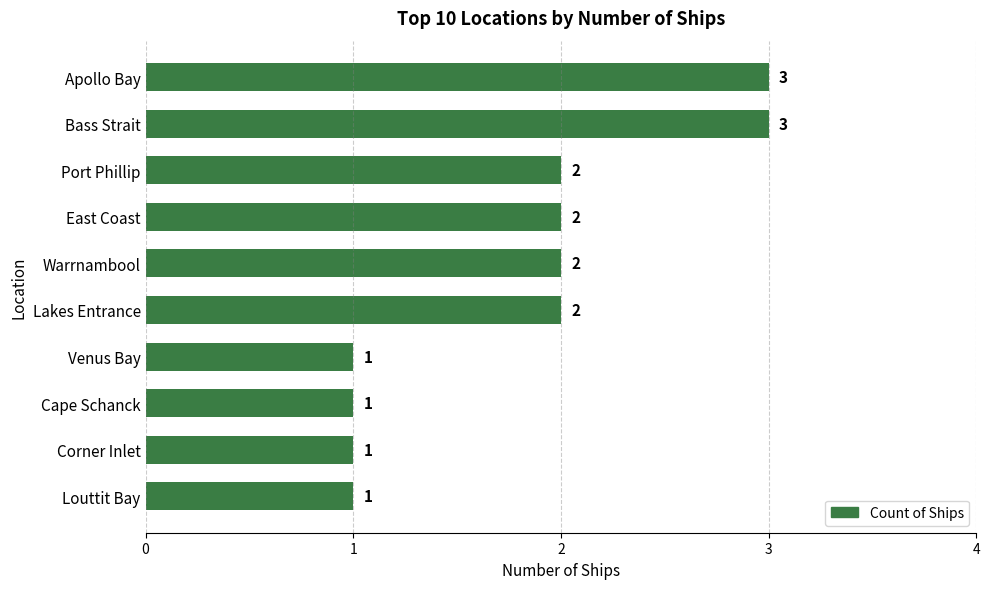

What position from the top is Lakes Entrance?

6